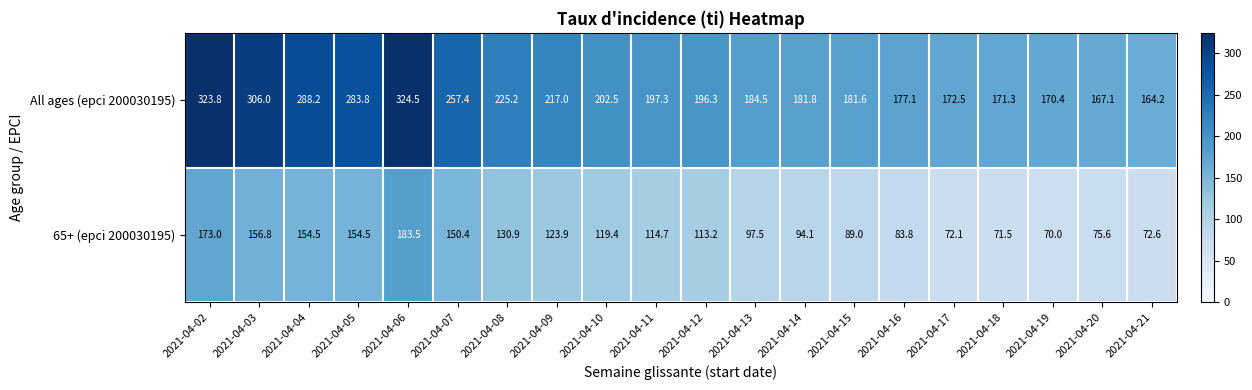

Which series has the largest total across all categories?

All ages (epci 200030195)